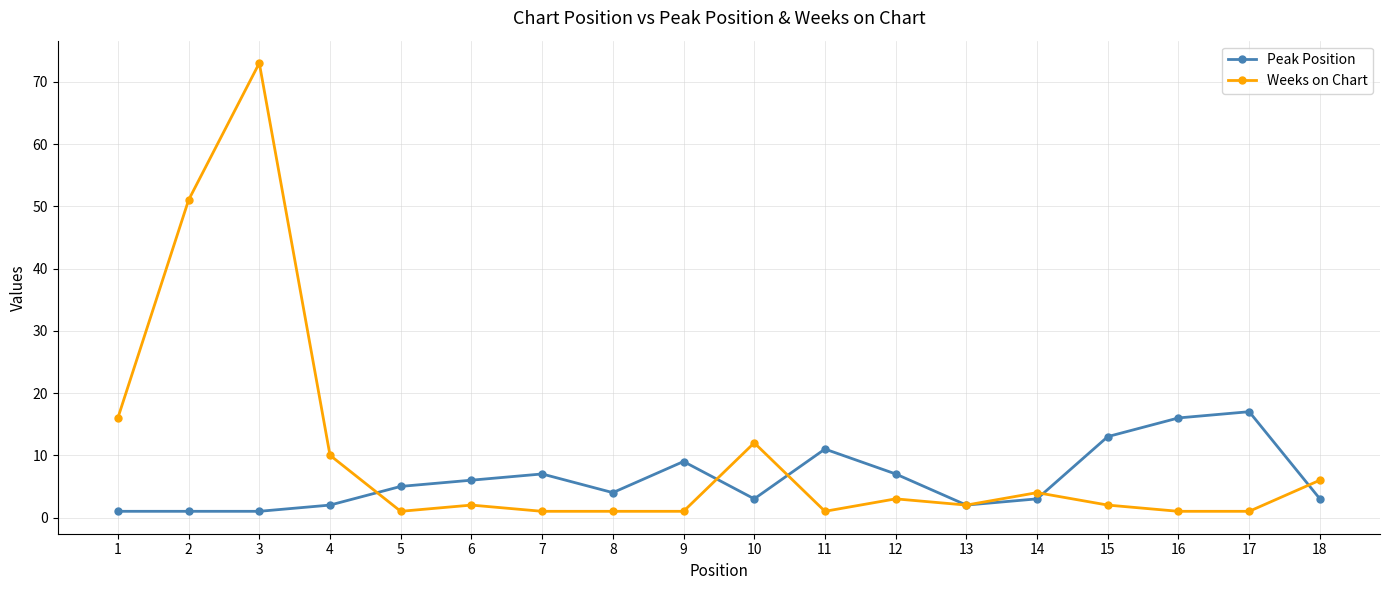

True or false: Peak Position has a value of 6 at 6.

True